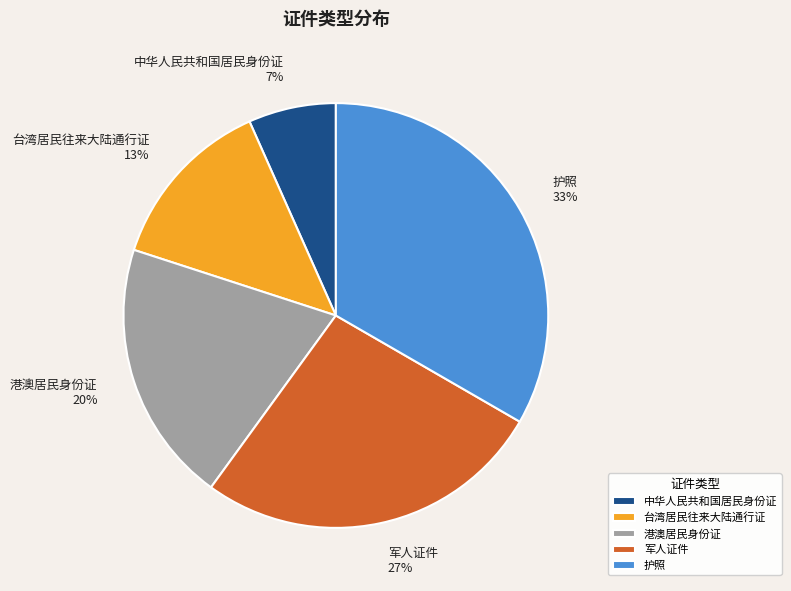

To the nearest percent, what portion does 护照 represent?

33%